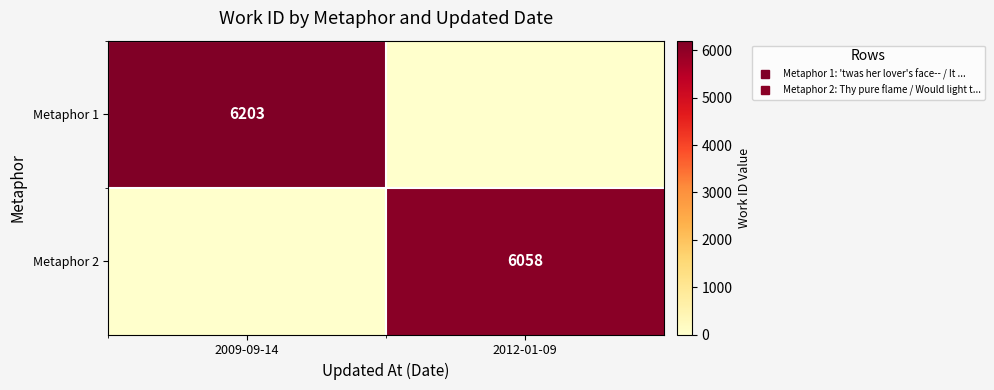

What is the difference between the Metaphor 1 values at 2009-09-14 and 2012-01-09?

6203